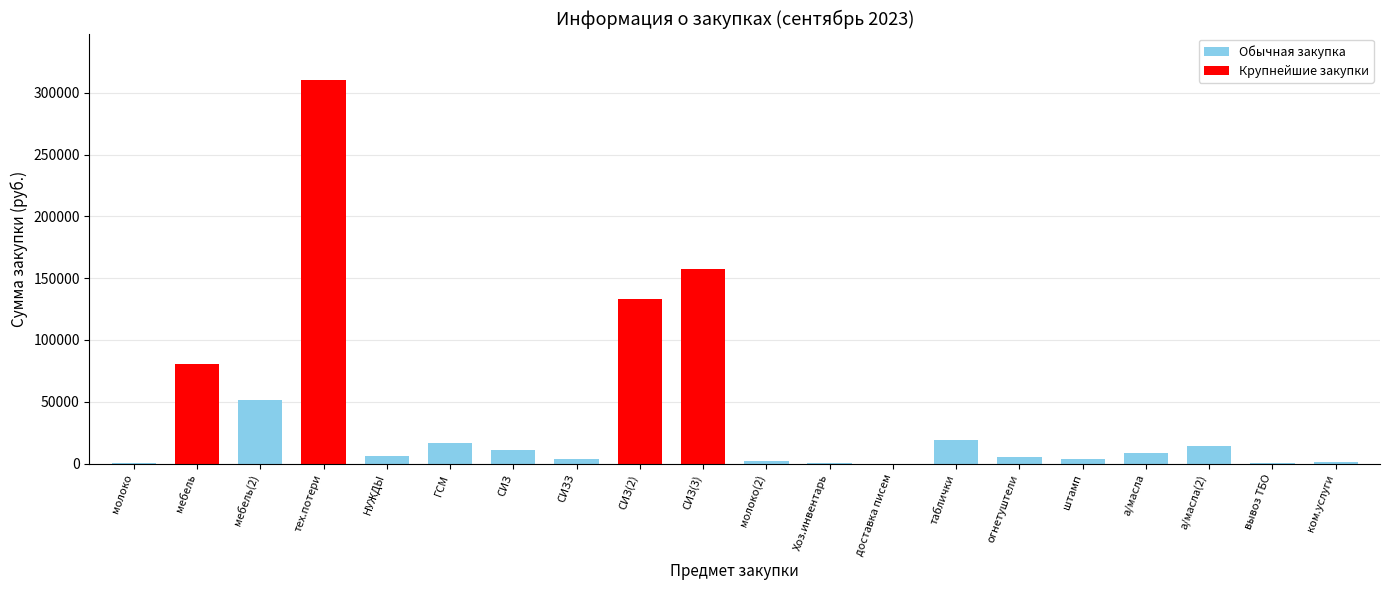

What value does the data have at таблички?

19284.8